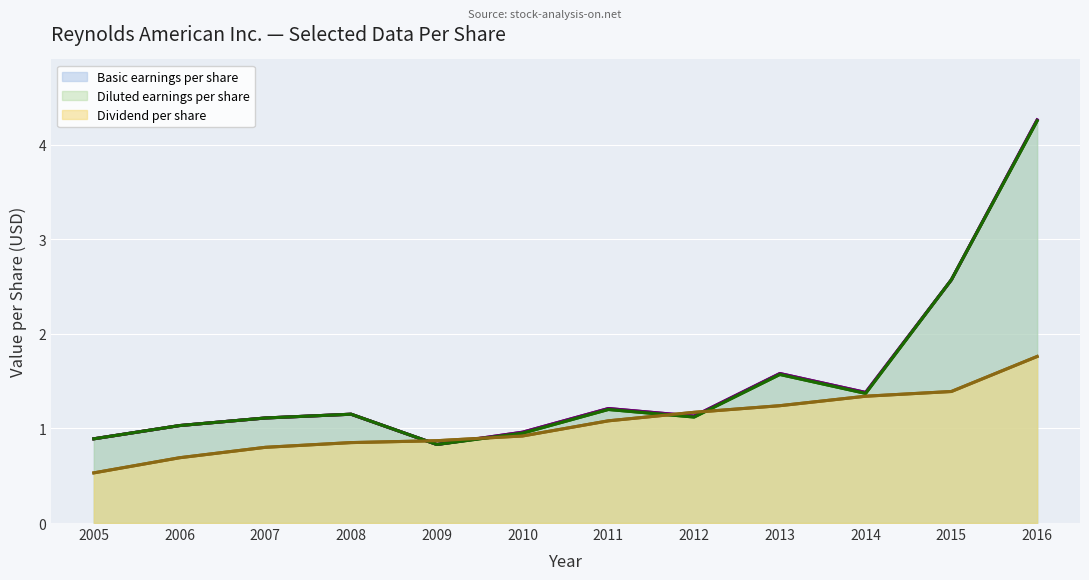

What are all the series names shown in the legend?

Basic earnings per share, Diluted earnings per share, Dividend per share